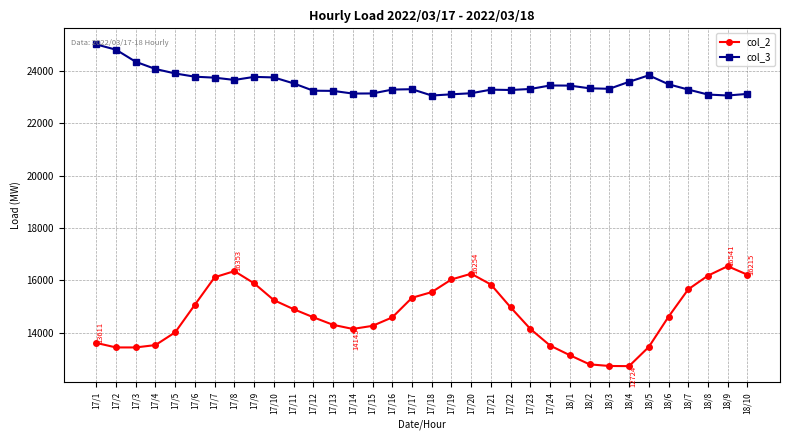

True or false: col_3 has a value of 32448 at 17/17.

False